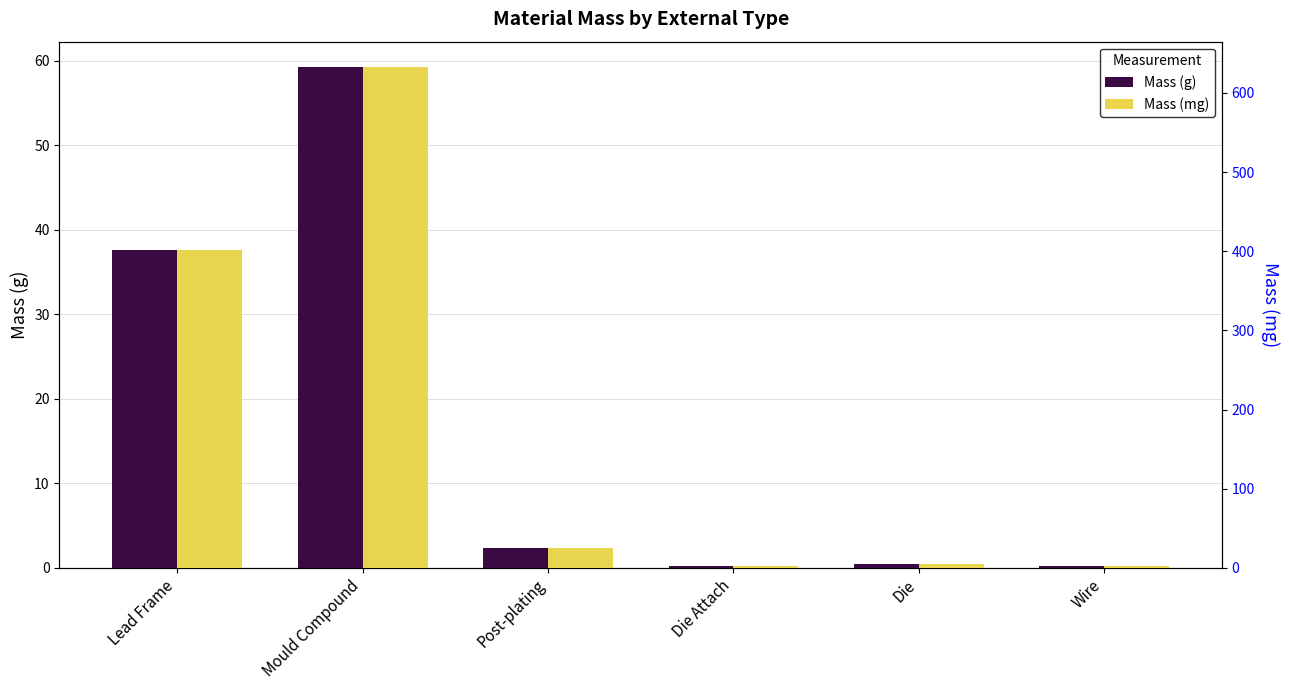

What is the label of the 5th bar from the right?

Mould Compound